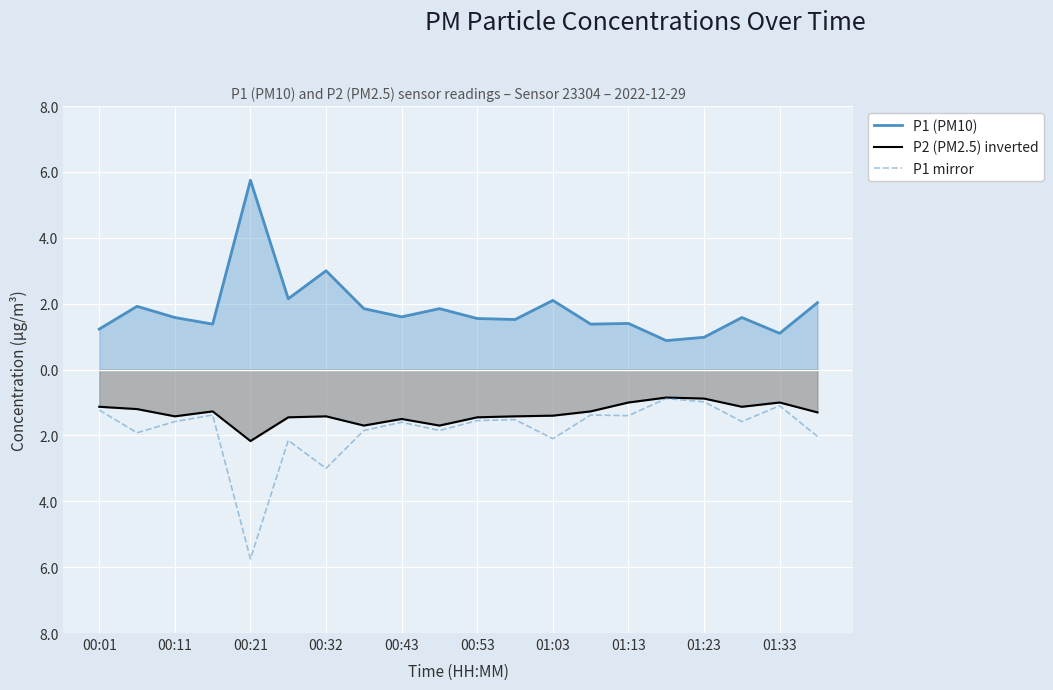

What is the value of the P1 (PM10) point at the 4th from the left?

1.4